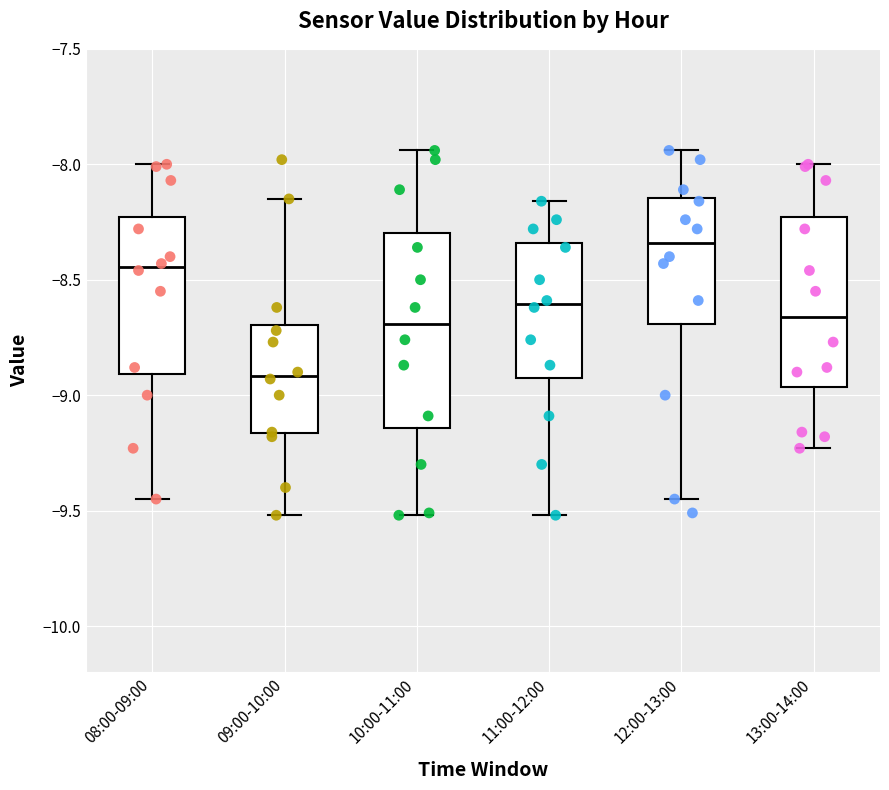

Which box is the tallest, from its lower edge to its upper edge?

10:00-11:00